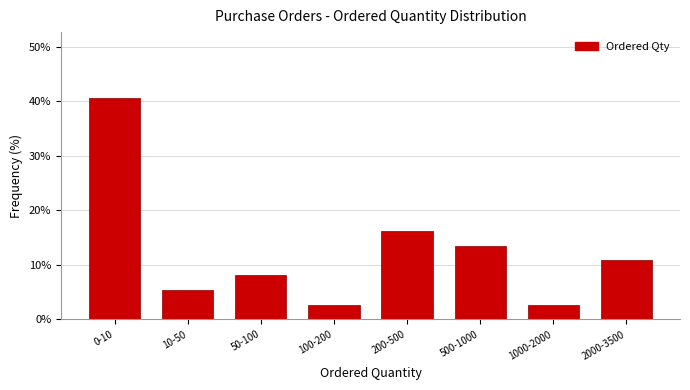

Reading left to right, extract all data points from this chart.

40.5	5.4	8.1	2.7	16.2	13.5	2.7	10.8